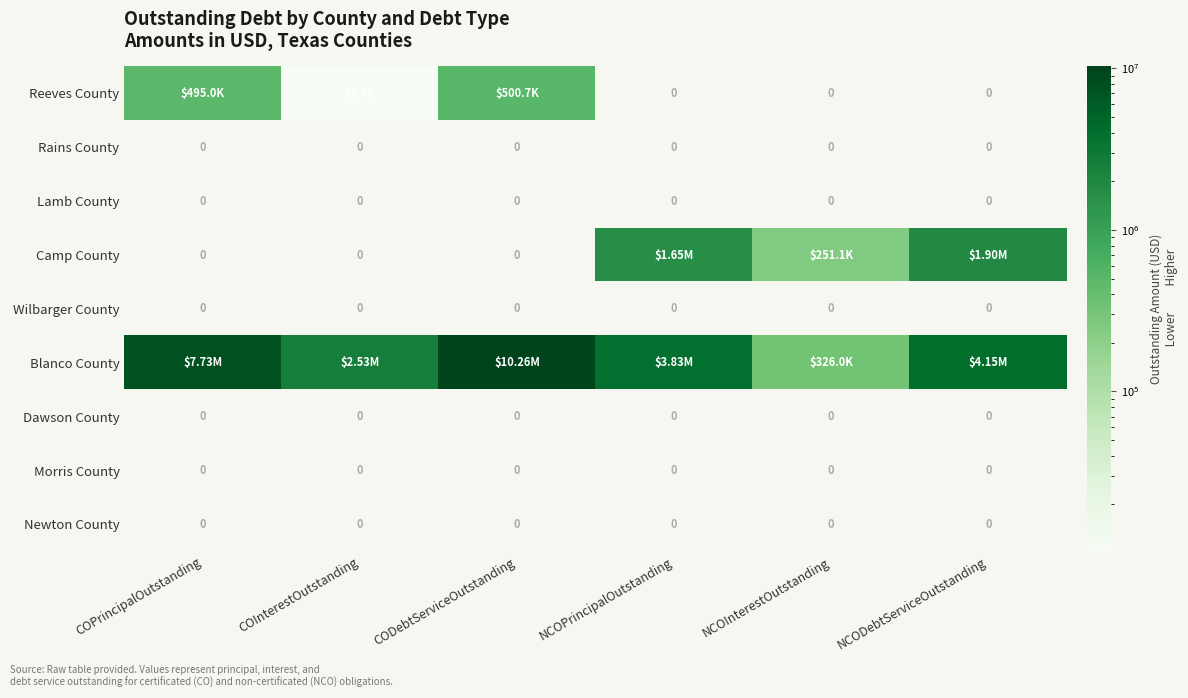

Is the value of Morris County at COInterestOutstanding greater than the value of Newton County at COInterestOutstanding?

No